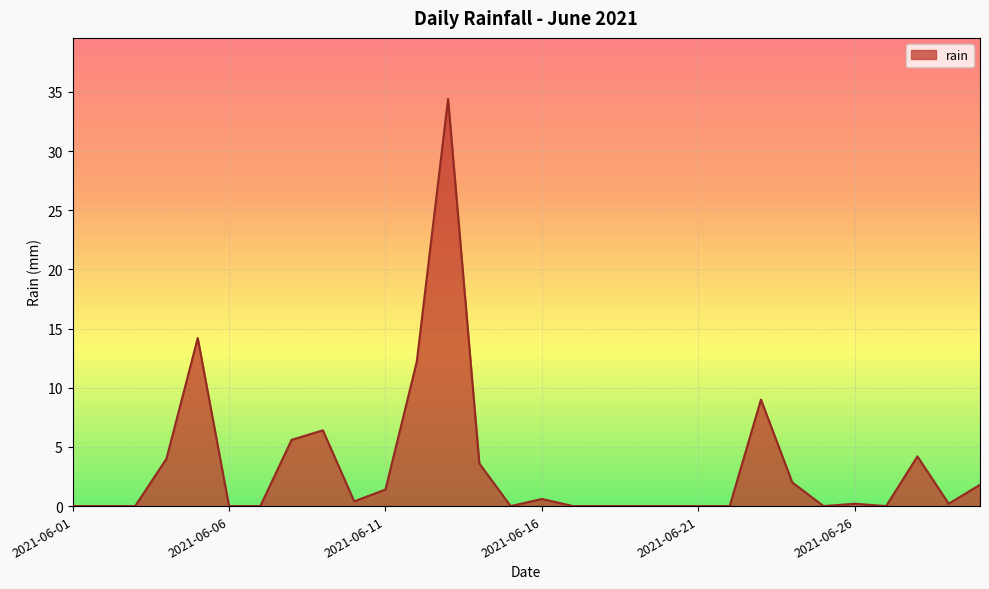

What is the difference between the maximum and minimum values?

34.4